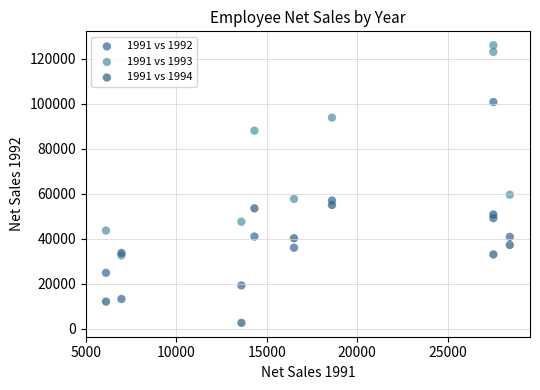

Across all series, what Y value is closest to 64411?

59686.8